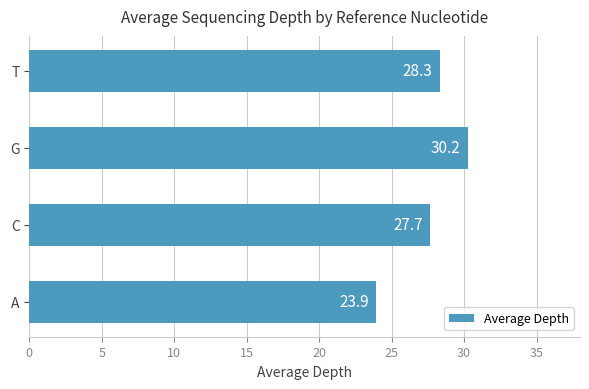

Count the number of categories in the chart.

4